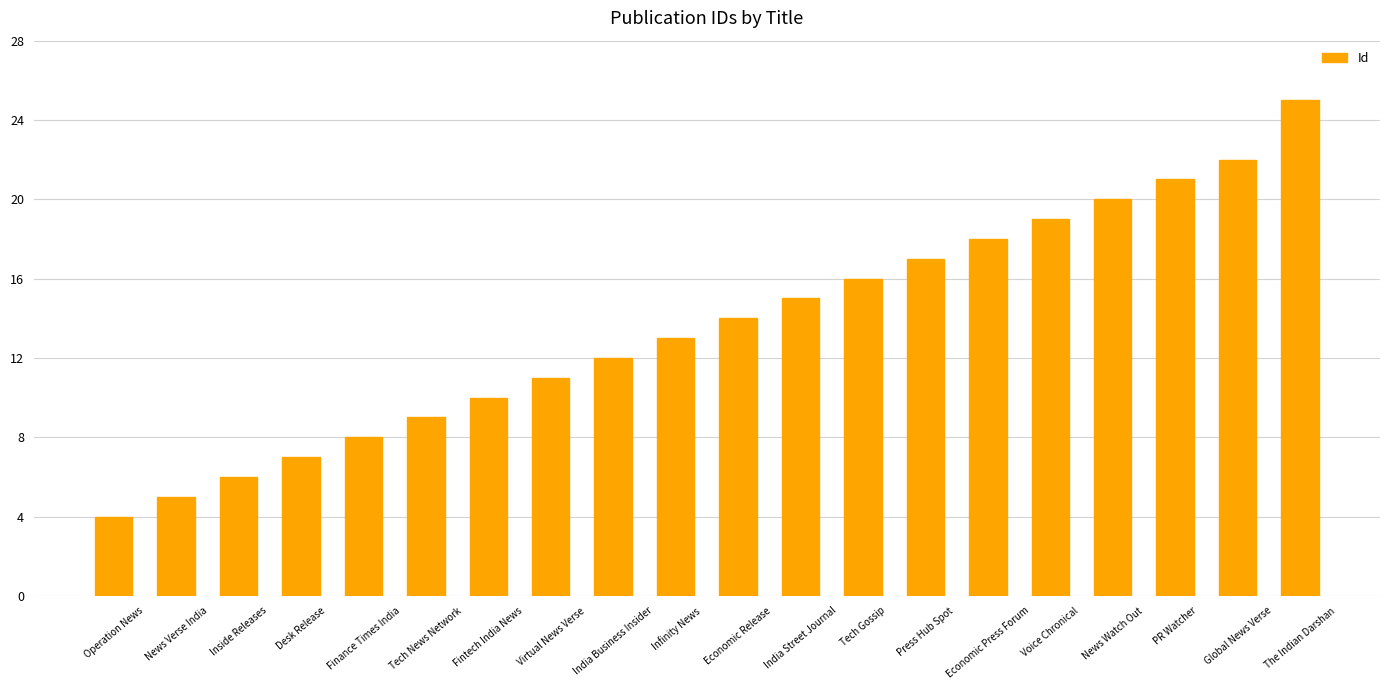

True or false: the data shows 7 at Desk Release.

True